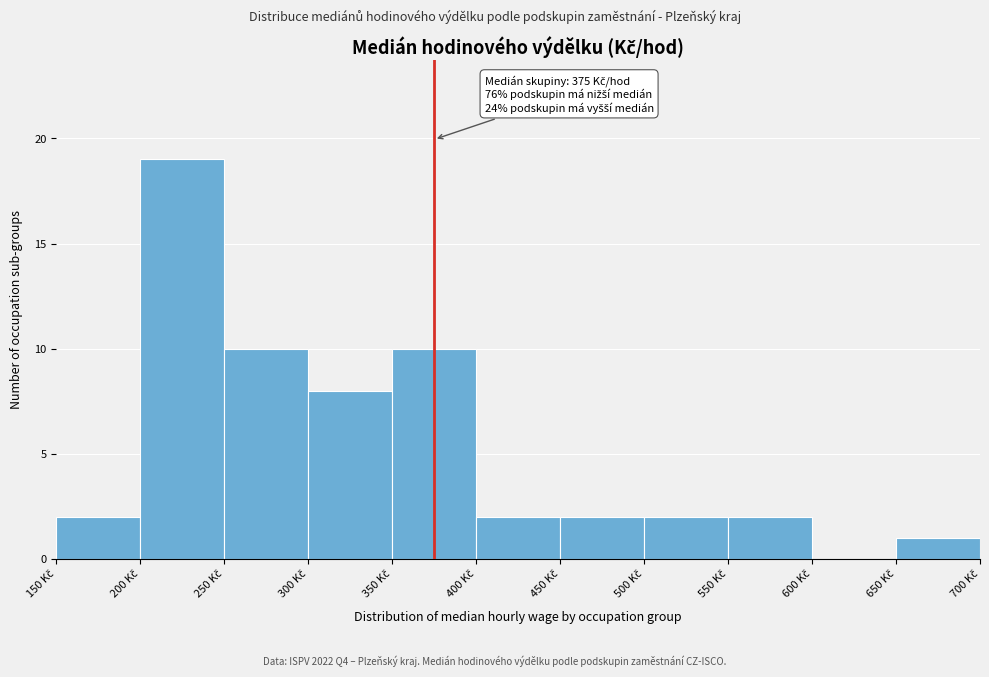

Which range on the x-axis has the tallest bar?

200 to 250